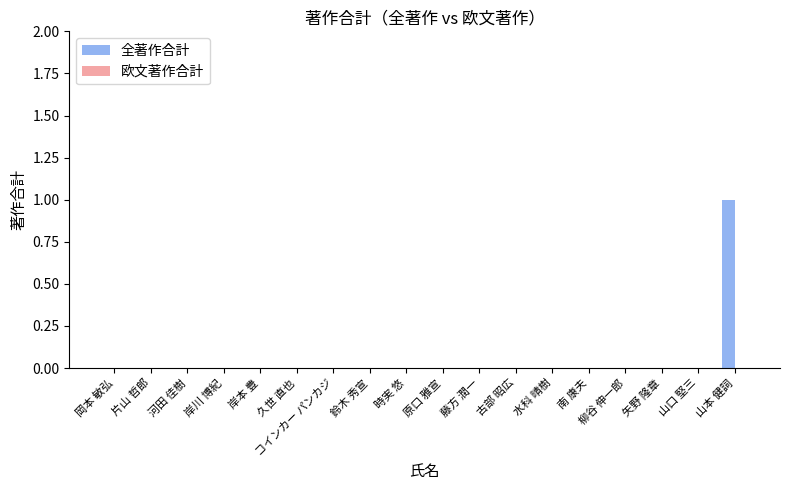

True or false: the data shows 0 at 山口 堅三.

True